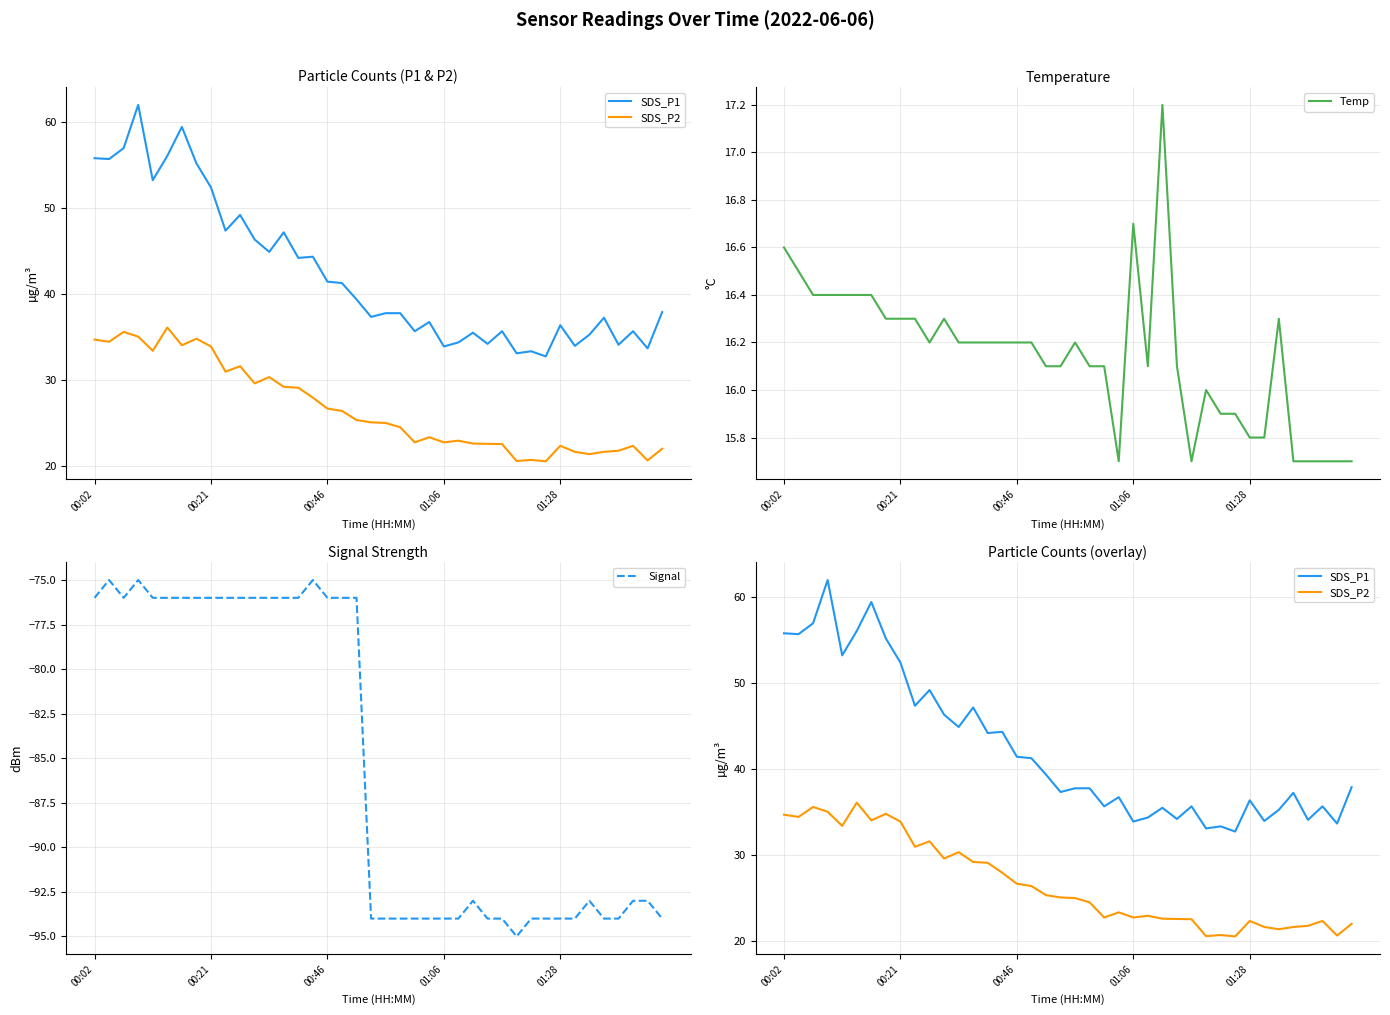

Is the value of SDS_P2 at 23 greater than the value of Signal at 25?

Yes